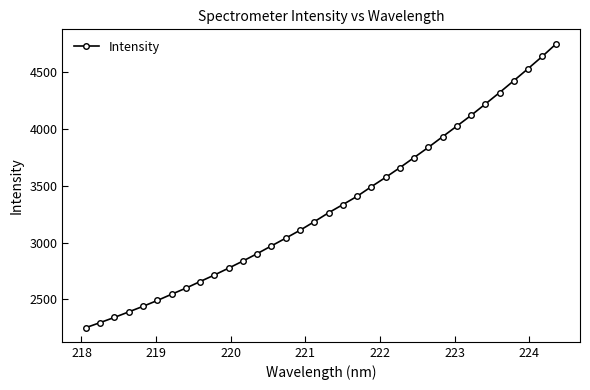

How many lines are shown in the chart?

1